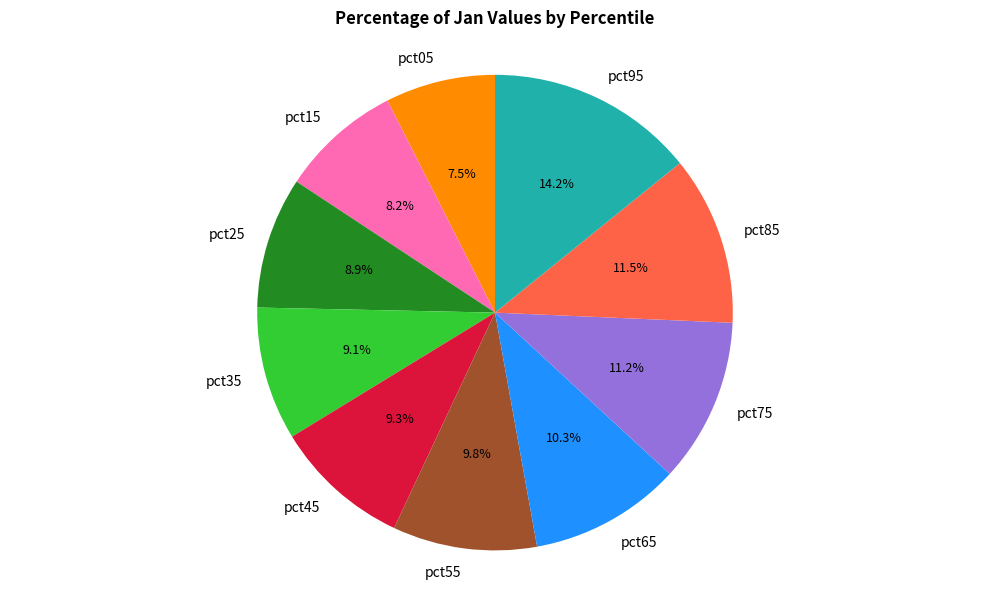

How many segments does this pie chart have?

10